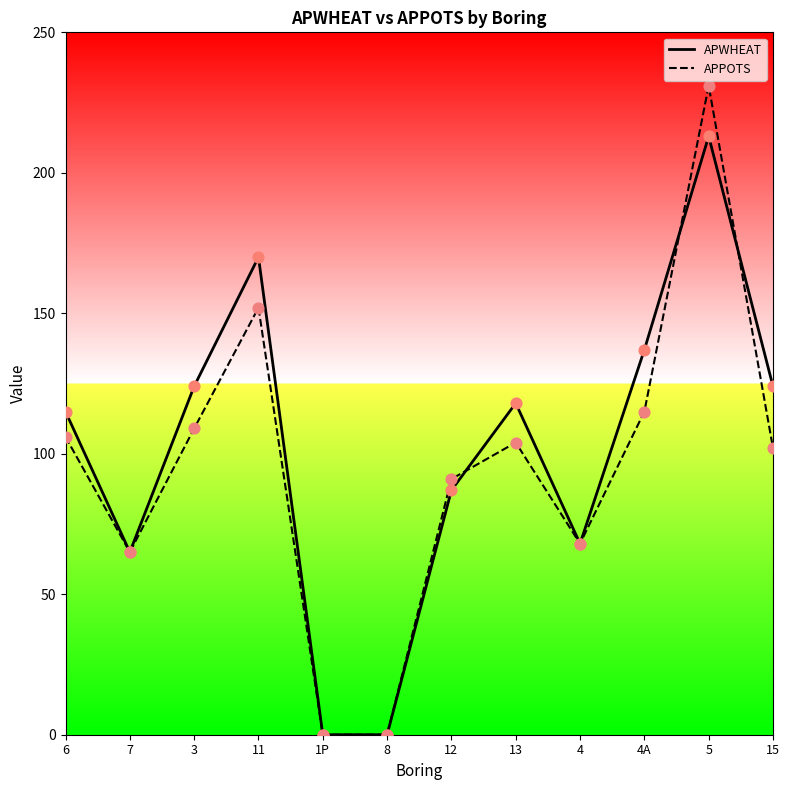

At how many categories does at least one series exceed 104?

7